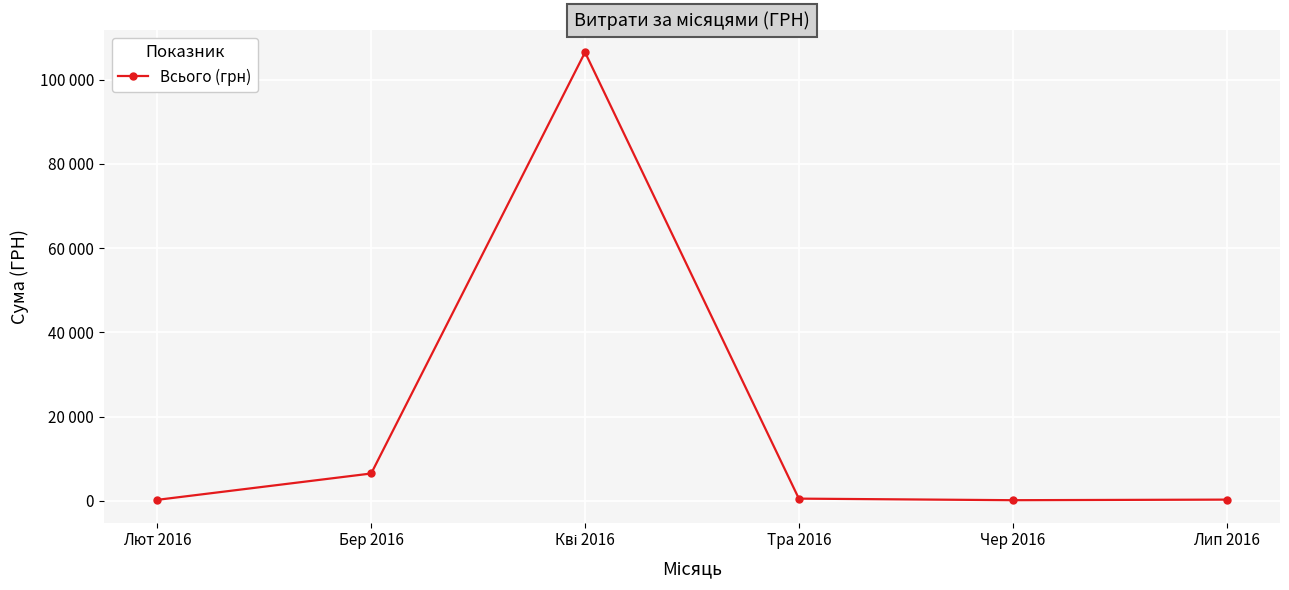

Reading right to left, extract all data points from this chart.

270.0	132.0	504.0	106498.7	6472.4	218.5